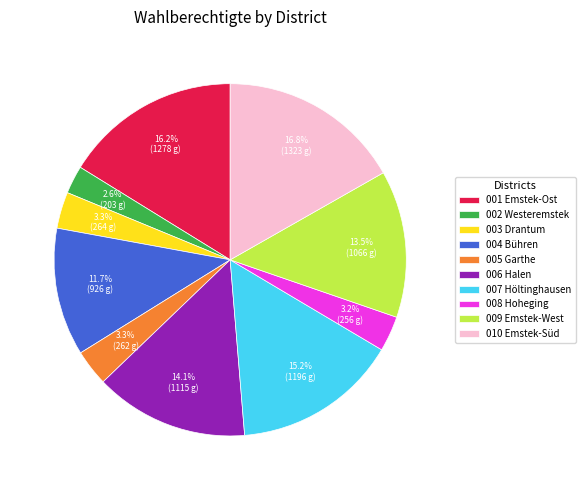

Is it true that 004 Bühren is 12% of the pie?

True